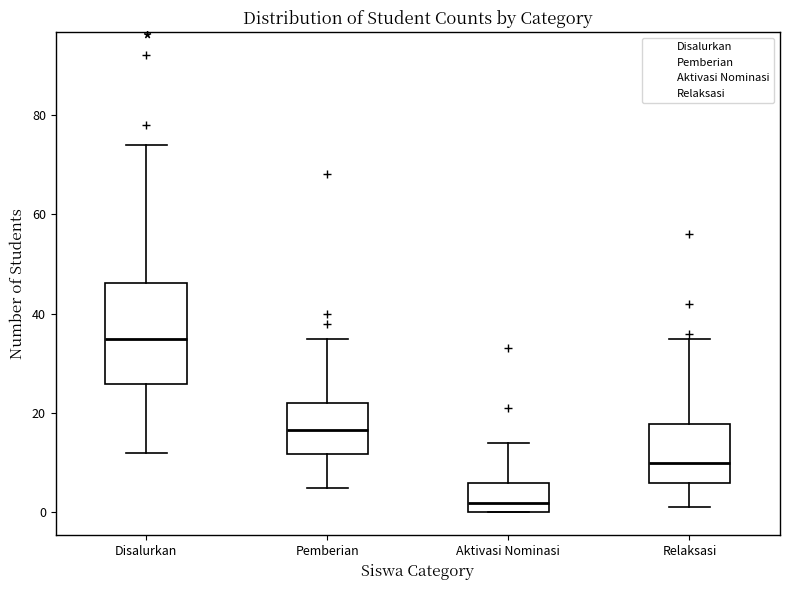

Reading left to right, transcribe this box plot: for each box, give where its median line is, the range the box spans, and where its two whiskers end, as read against the y-axis. The values are not printed on the chart, so give them approximately, as read against the axis.

Disalurkan: median 36, box 26 to 46, whiskers 12 to 74
Pemberian: median 16, box 12 to 22, whiskers 6 to 36
Aktivasi Nominasi: median 2, box 0 to 6, whiskers 0 to 14
Relaksasi: median 10, box 6 to 18, whiskers 2 to 36